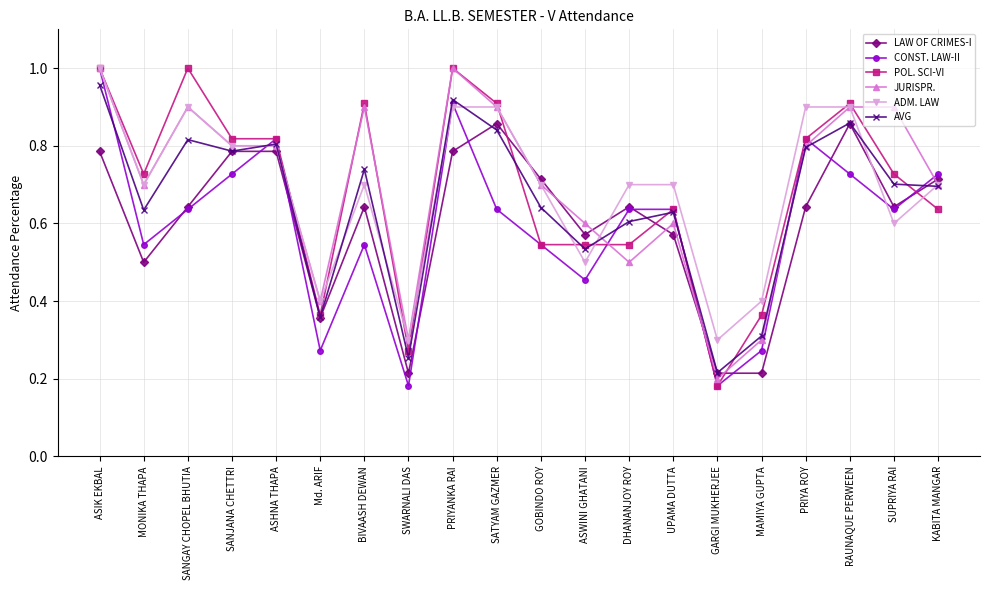

Which category has the lowest value in the POL. SCI-VI series?

GARGI MUKHERJEE